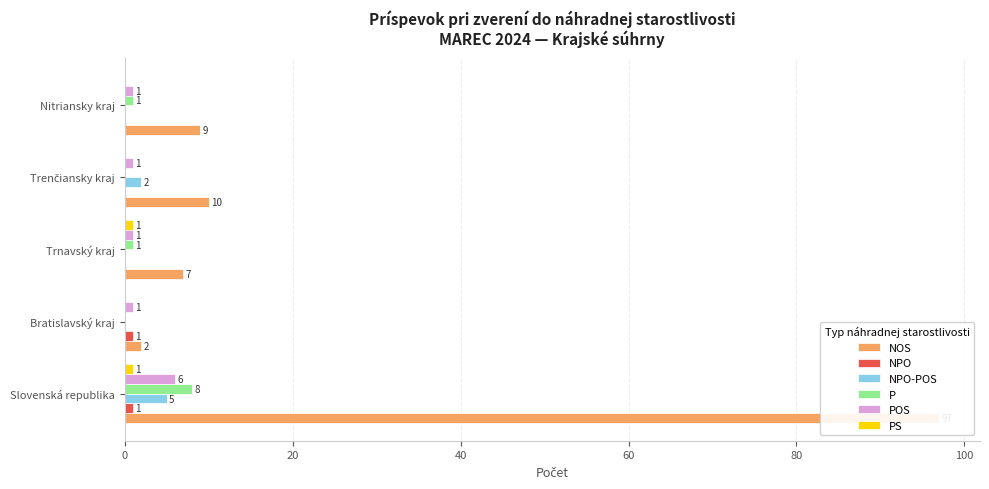

At Nitriansky kraj, list the series in order from smallest to largest.

NPO, NPO-POS, PS, P, POS, NOS